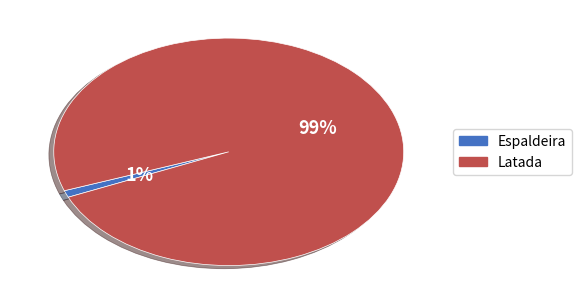

To the nearest percent, what is the difference between the largest and smallest slice percentages?

98%